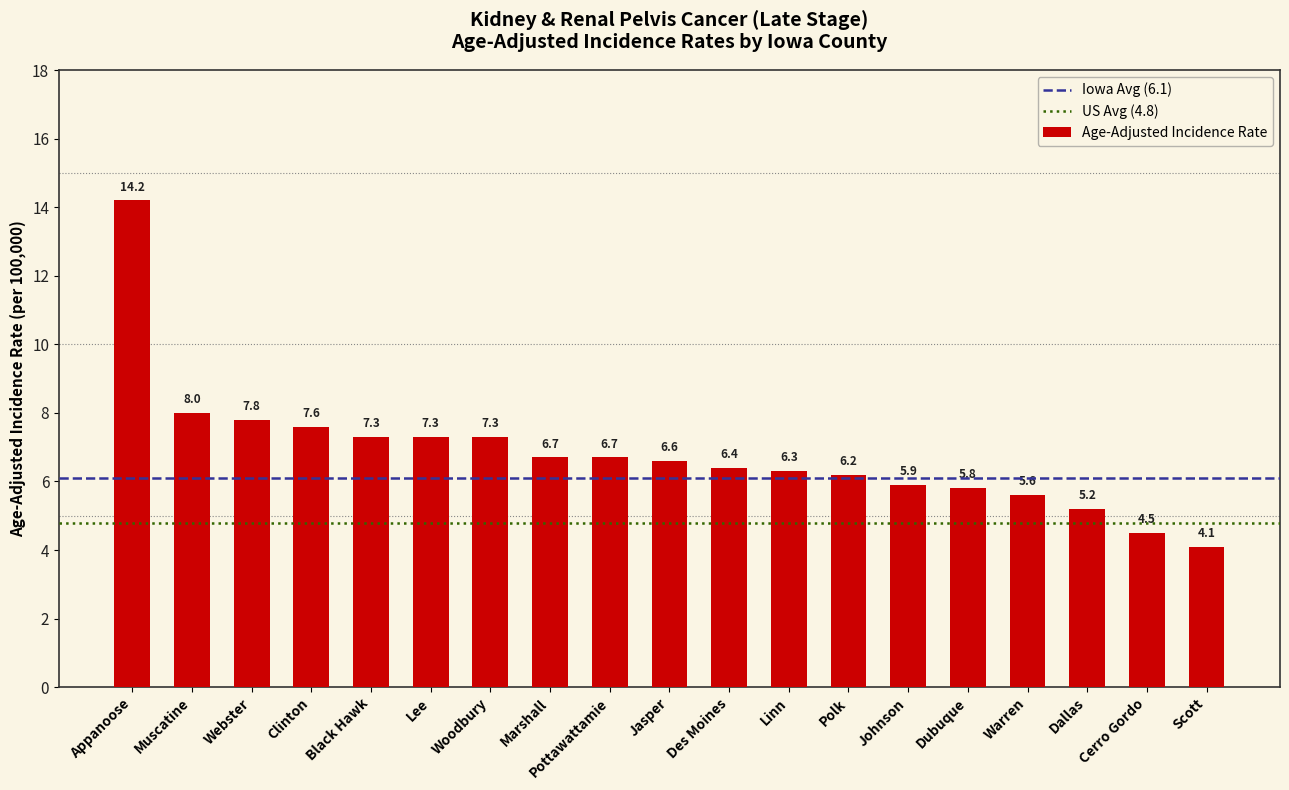

What is the change in value from Appanoose to Jasper?

-7.6